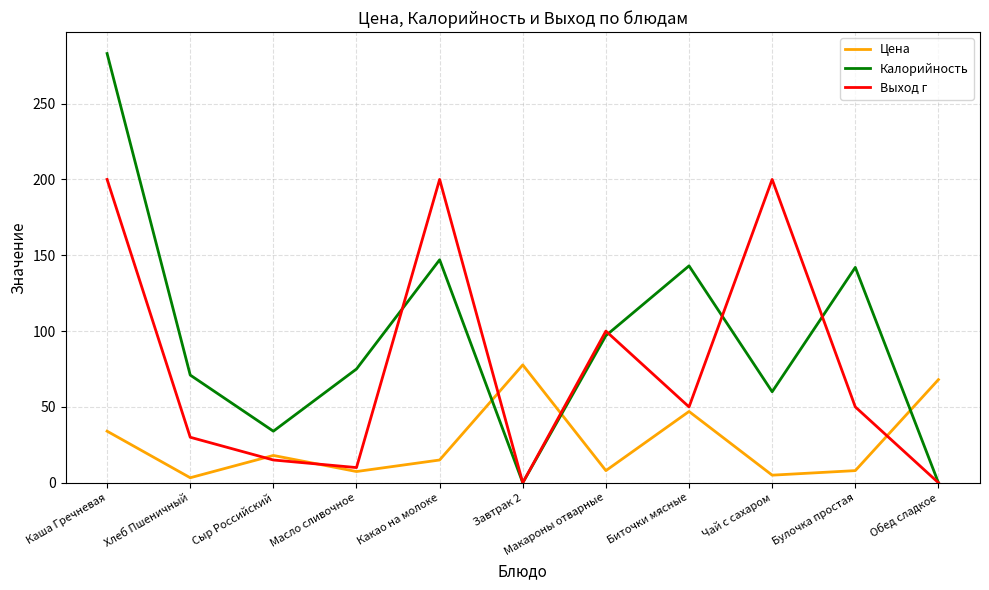

How many interior local peaks does the Калорийность series have?

3